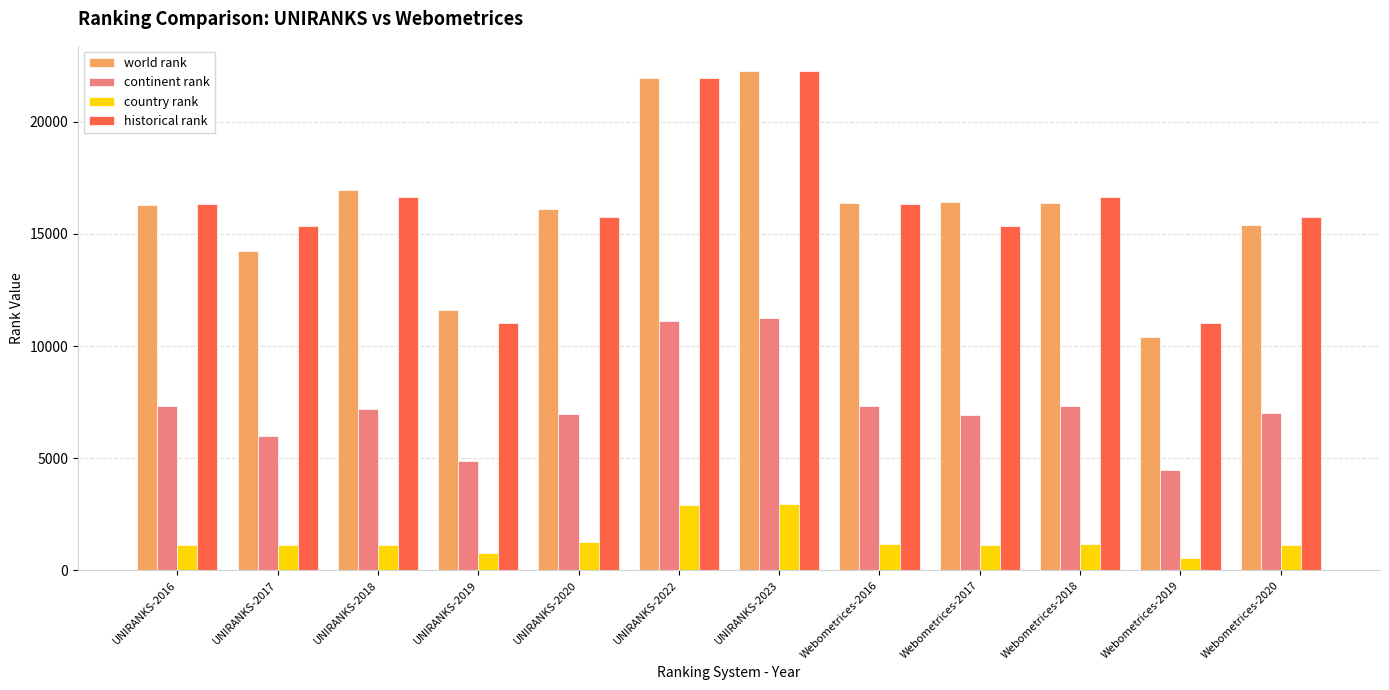

At which category is the sum across all series the highest?

UNIRANKS-2023